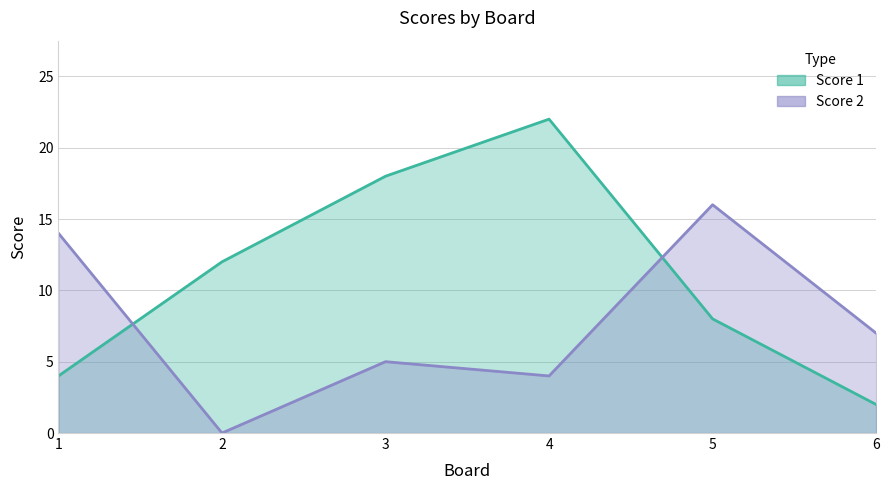

What is the difference between the second highest and minimum values in the Score 2 series?

14